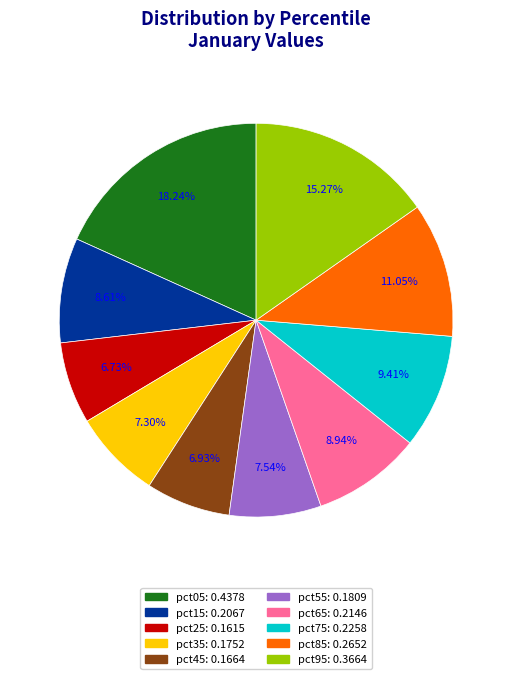

Is it true that pct65 is 9% of the pie?

True